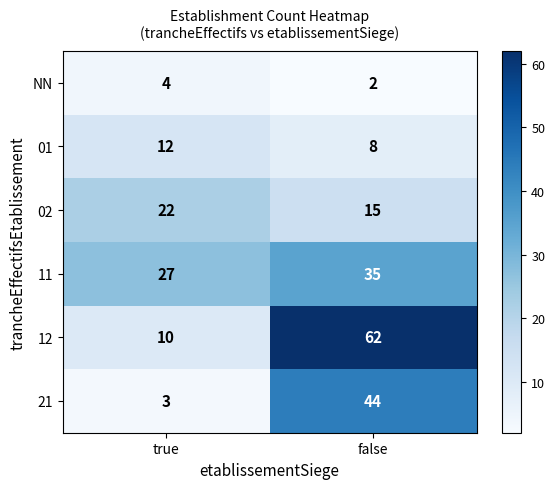

What is the difference between the highest and lowest values at false?

60